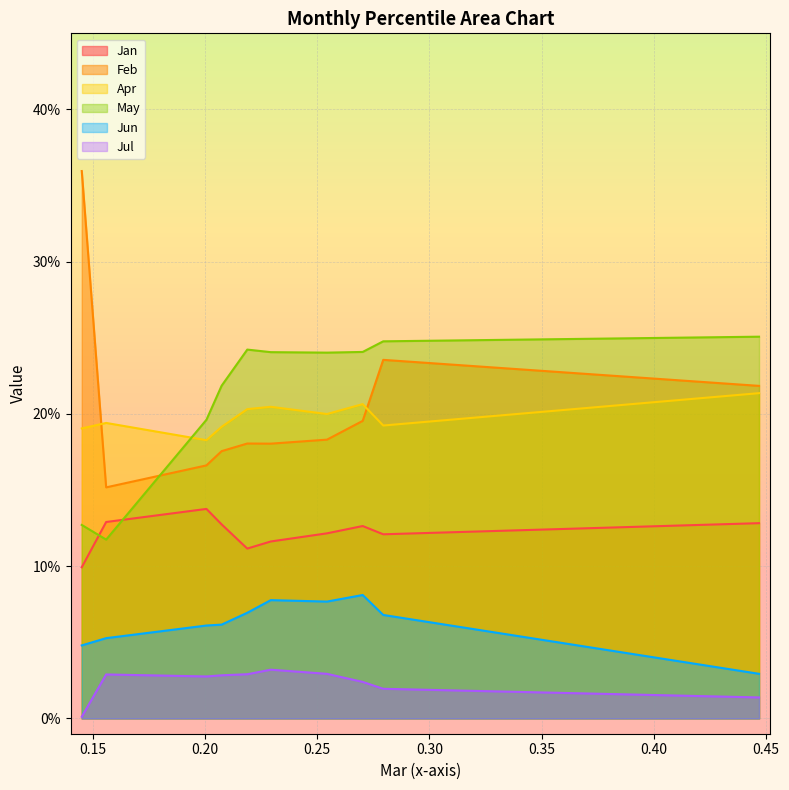

Reading right to left, transcribe all the data shown in this chart.

Jan: 0.1	0.1	0.1	0.1	0.1	0.1	0.1	0.1	0.1	0.1
Feb: 0.2	0.2	0.2	0.2	0.2	0.2	0.2	0.2	0.2	0.4
Apr: 0.2	0.2	0.2	0.2	0.2	0.2	0.2	0.2	0.2	0.2
May: 0.3	0.2	0.2	0.2	0.2	0.2	0.2	0.2	0.1	0.1
Jun: 0.0	0.1	0.1	0.1	0.1	0.1	0.1	0.1	0.1	0.0
Jul: 0.0	0.0	0.0	0.0	0.0	0.0	0.0	0.0	0.0	0.0